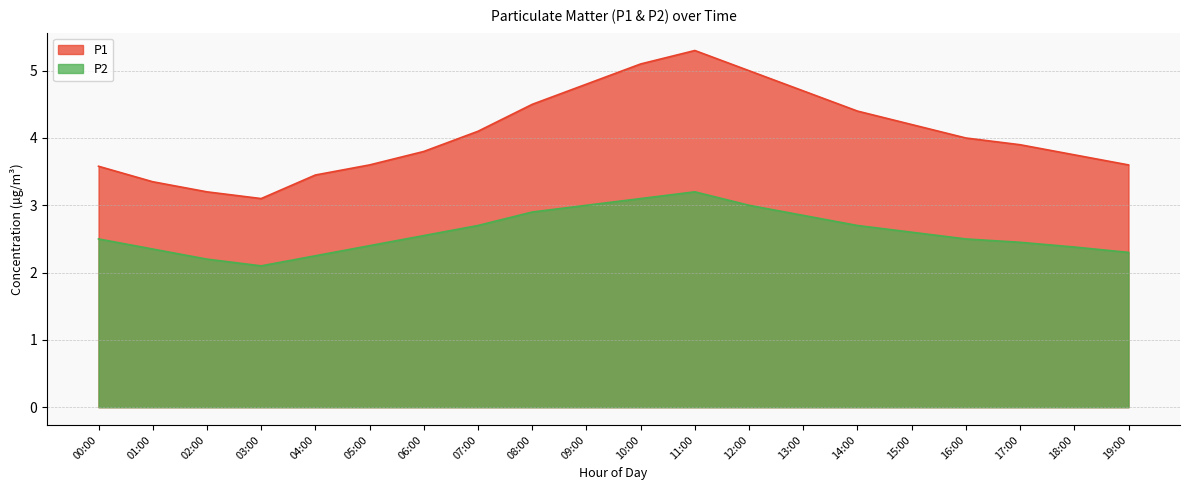

Which has a higher value, 17:00 or 13:00?

13:00